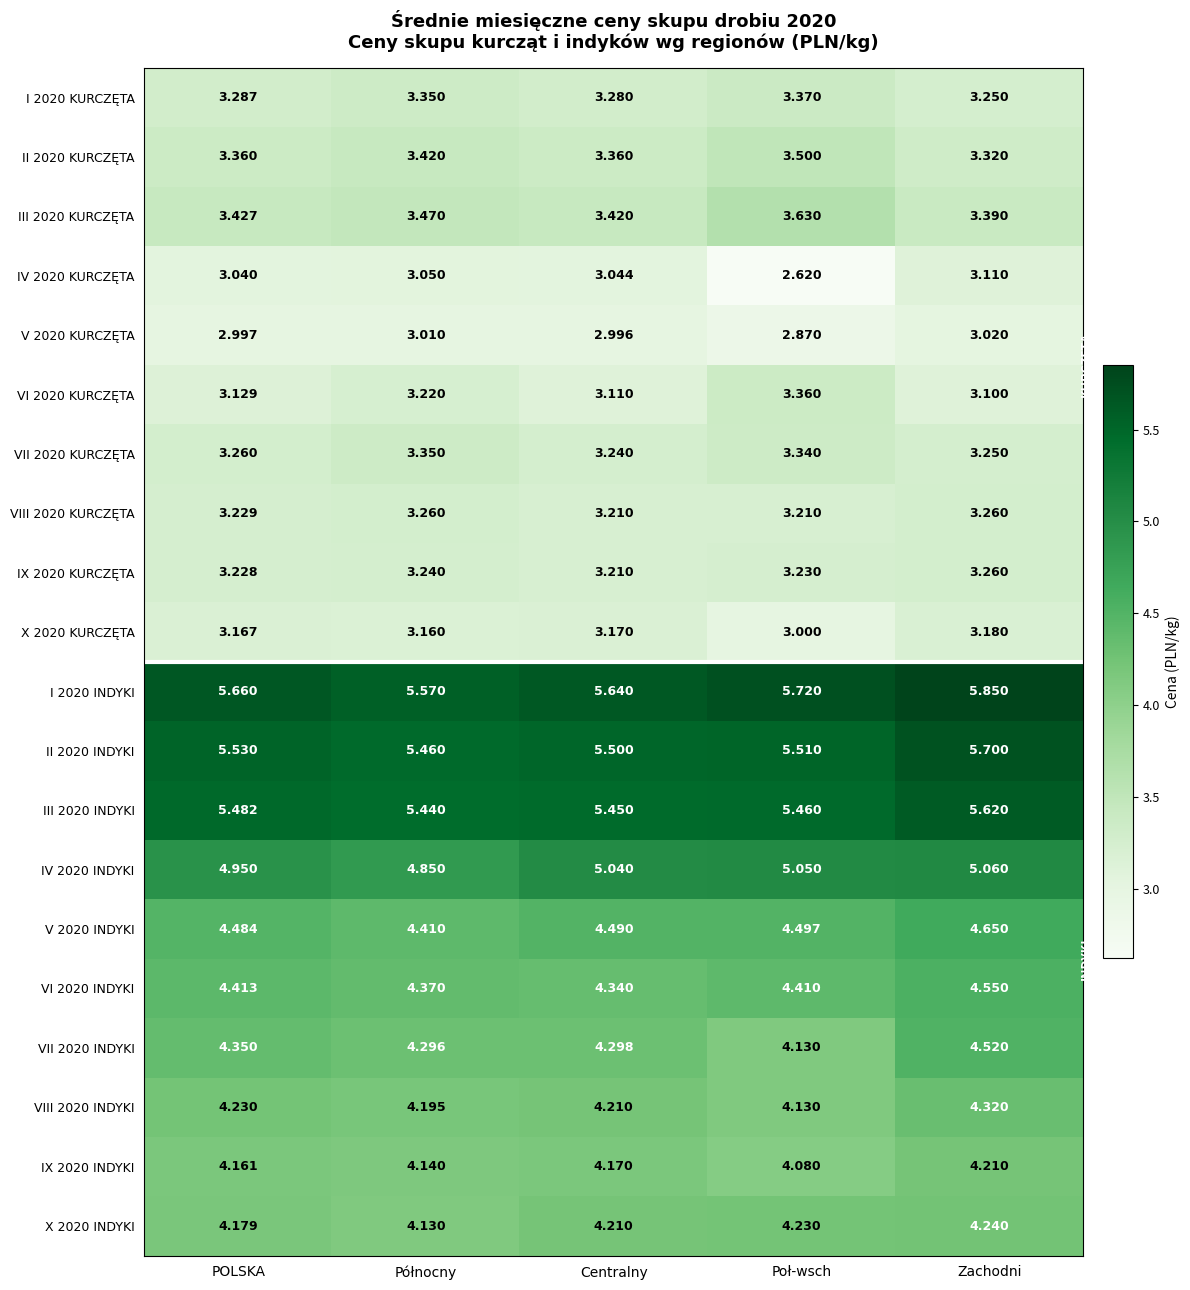

Rank the categories by IV 2020 INDYKI value from highest to lowest.

Zachodni, Poł-wsch, Centralny, POLSKA, Północny